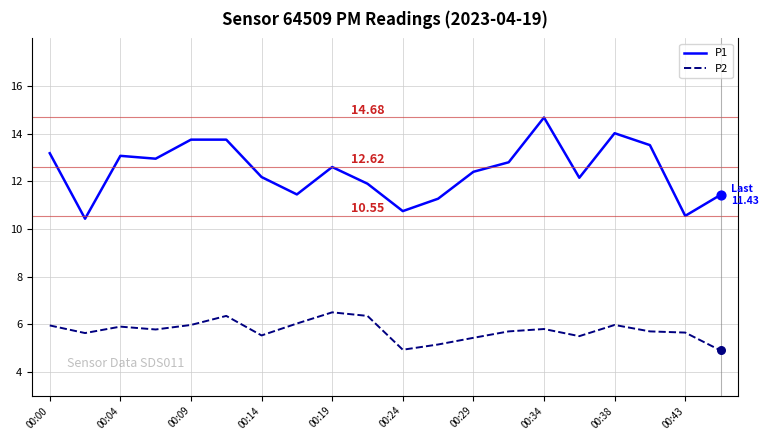

Which series has the largest total across all categories?

P1